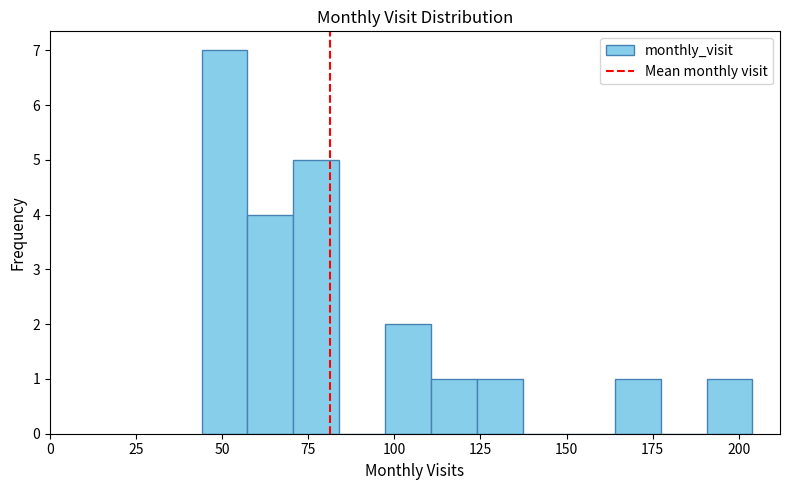

Read against the x-axis, roughly where is the centre of the tallest bar?

50